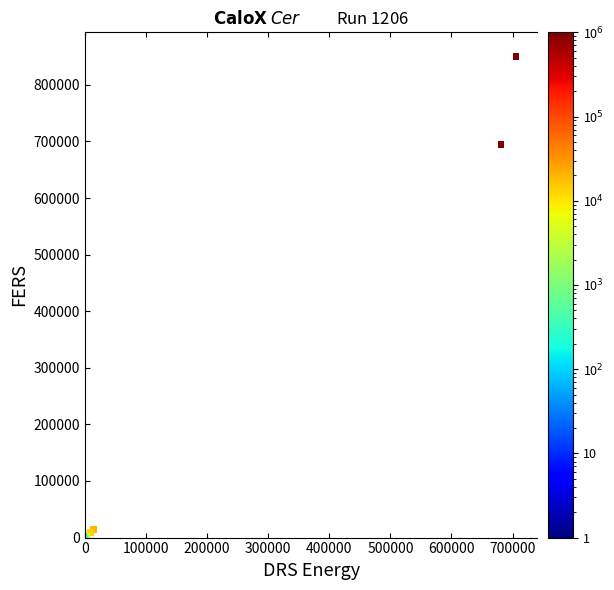

What Y value in the scatter plot is closest to 425181?

695082